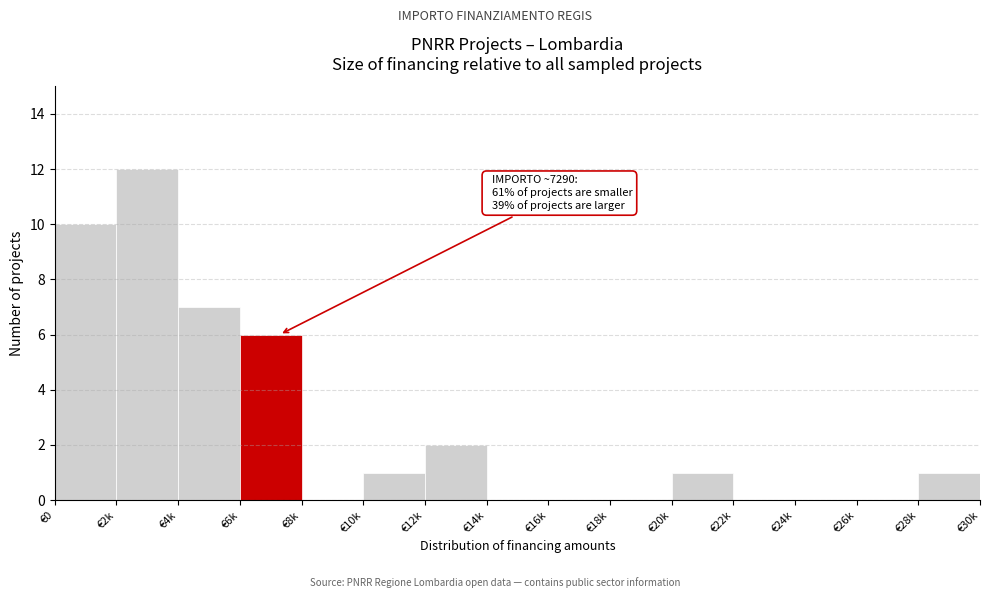

Reading left to right, what are all the values shown in this chart?

€0=10	€2k=12	€4k=7	€6k=6	€8k=0	€10k=1	€12k=2	€14k=0	€16k=0	€18k=0	€20k=1	€22k=0	€24k=0	€26k=0	€28k=1